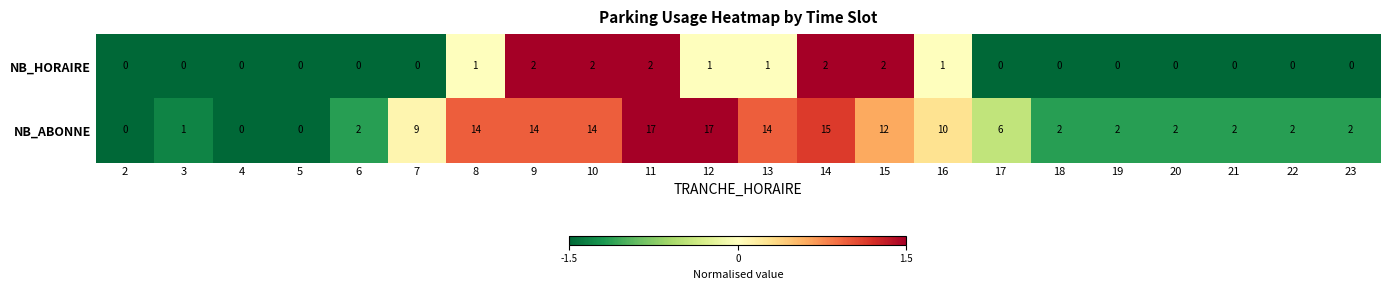

What is the sum of all NB_ABONNE values?

157